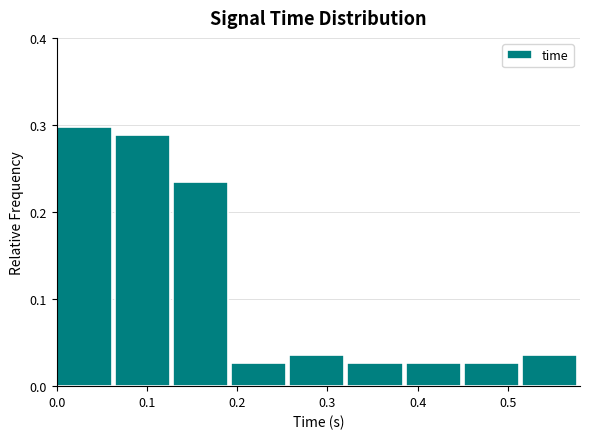

Reading left to right, transcribe this chart: for each bar, give the range it covers on the x-axis and its height. Neither the bar edges nor the heights are printed on the chart, so give them approximately, as read against the axes.

0.00 to 0.06: 0.30
0.06 to 0.13: 0.29
0.13 to 0.19: 0.23
0.19 to 0.26: 0.03
0.26 to 0.32: 0.04
0.32 to 0.39: 0.03
0.39 to 0.45: 0.03
0.45 to 0.52: 0.03
0.52 to 0.58: 0.04